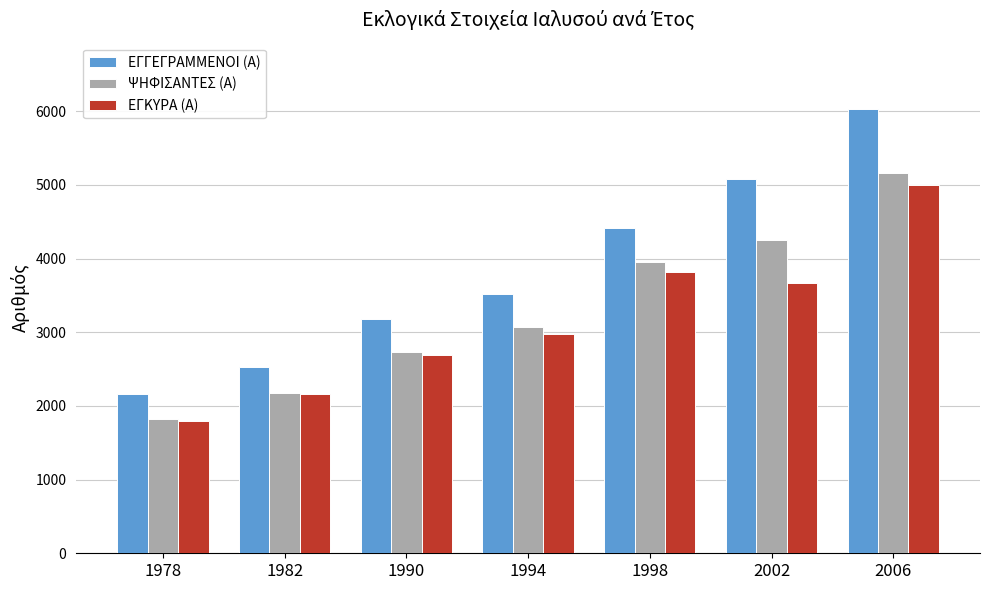

Reading right to left, what are all the values shown in this chart?

ΕΓΓΕΓΡΑΜΜΕΝΟΙ (Α): 6027	5087	4416	3525	3176	2532	2165
ΨΗΦΙΣΑΝΤΕΣ (Α): 5159	4257	3956	3076	2733	2175	1820
ΕΓΚΥΡΑ (Α): 4999	3675	3819	2981	2695	2156	1800